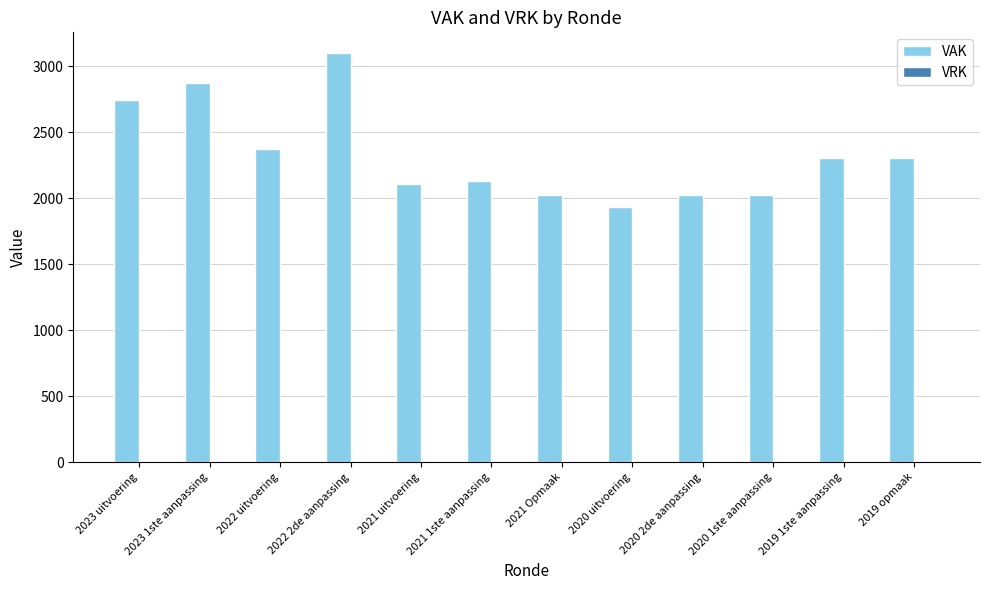

Which category has the lowest value across all series?

2020 uitvoering